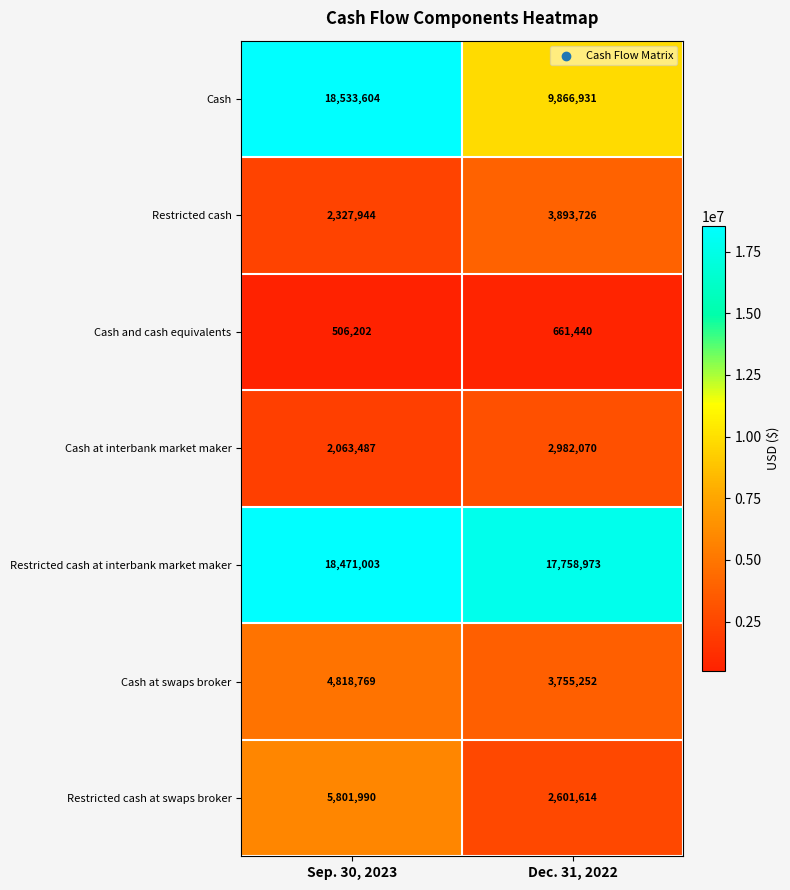

Which label corresponds to the largest value in the chart?

Sep. 30, 2023